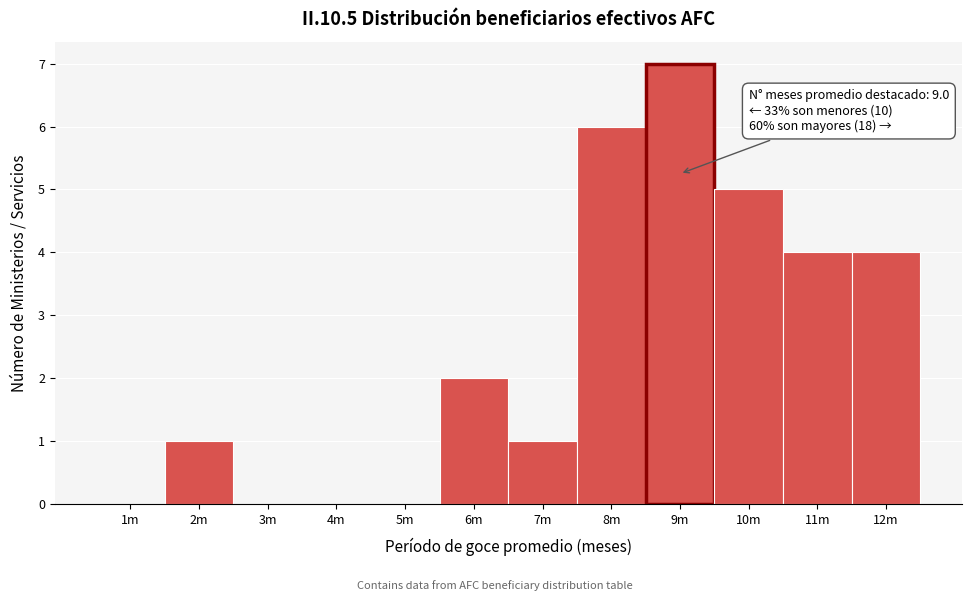

Reading left to right, what are all the values shown in this chart?

1m=0	2m=1	3m=0	4m=0	5m=0	6m=2	7m=1	8m=6	9m=7	10m=5	11m=4	12m=4